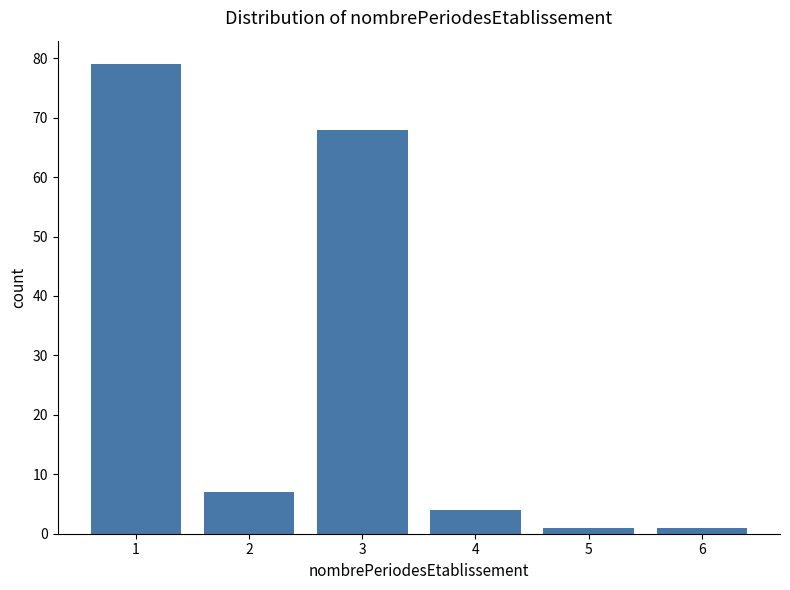

Reading left to right, transcribe all the data shown in this chart.

79	7	68	4	1	1